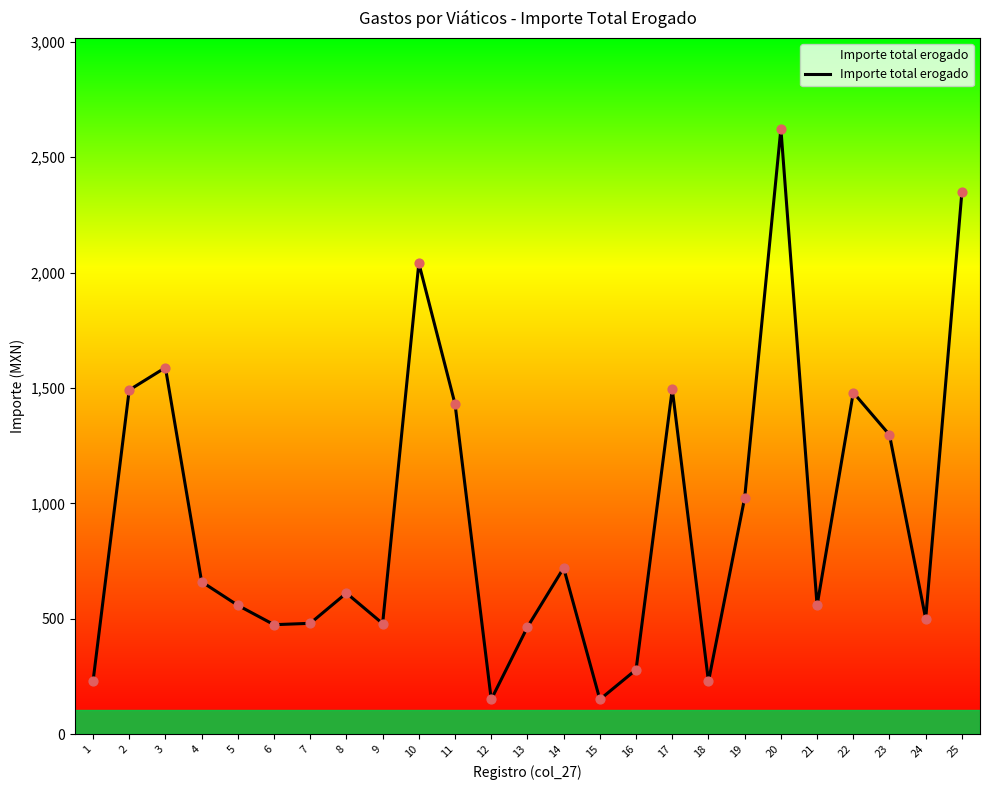

Approximately how many times larger is the value at 7 compared to 6?

1.0